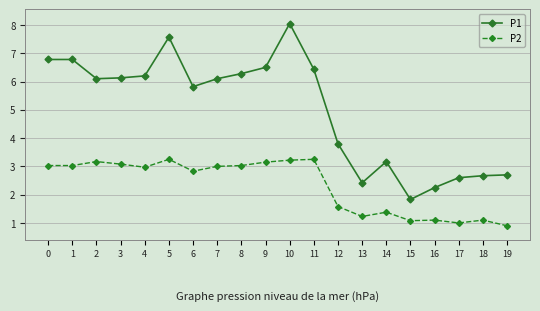

What is the difference between the P1 values at 6 and 11?

0.6